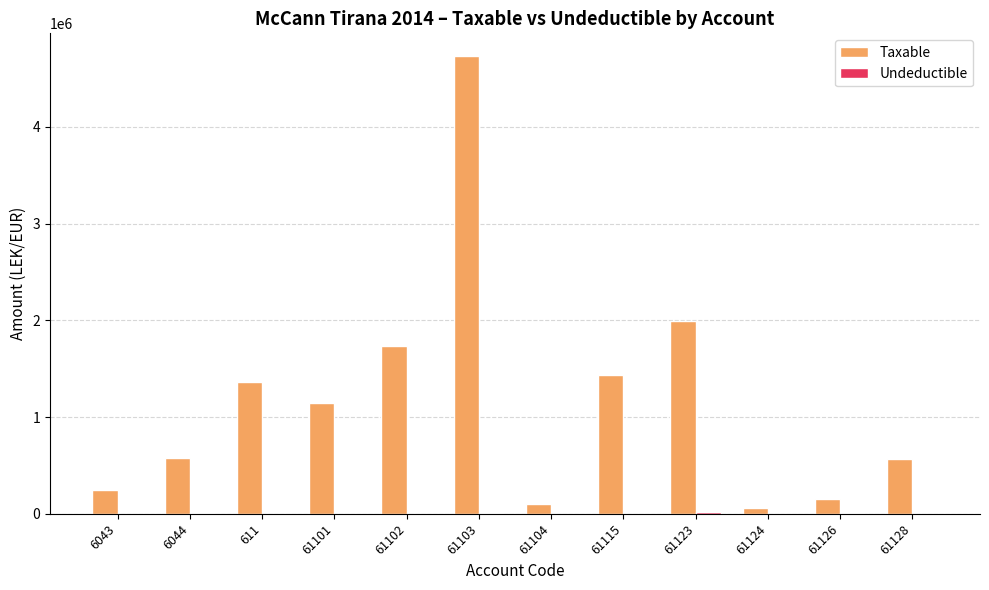

Which series has the largest total across all categories?

Taxable